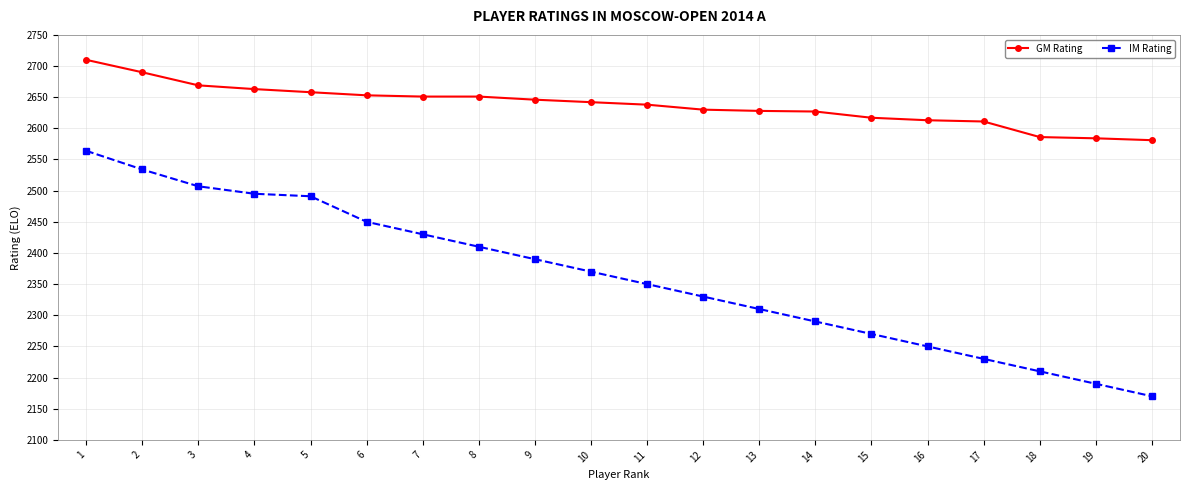

What is the difference between the maximum and minimum values in the GM Rating series?

129